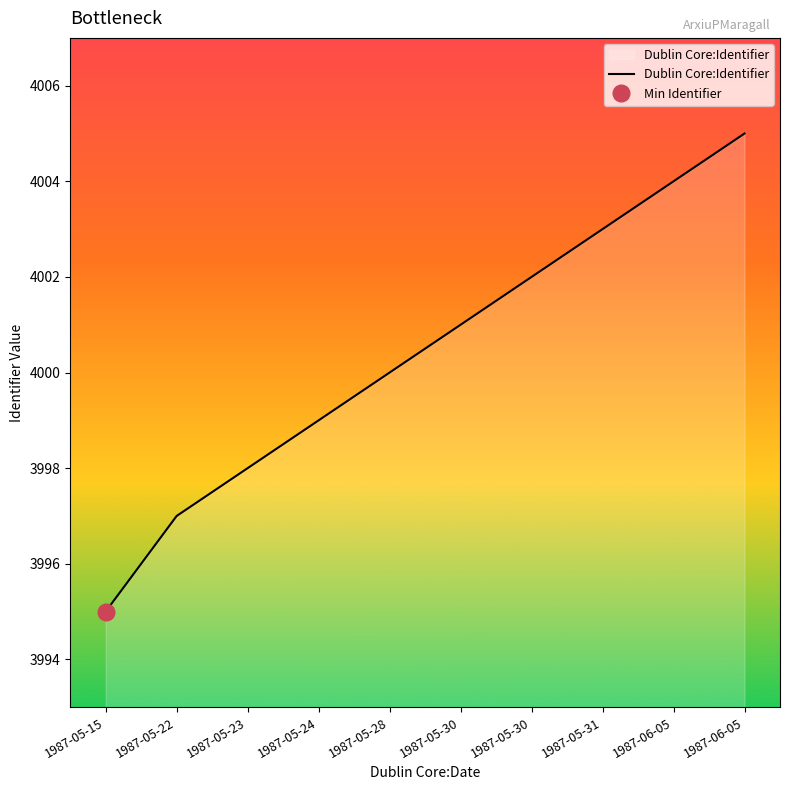

What is the label of the 8th point from the left?

1987-05-31